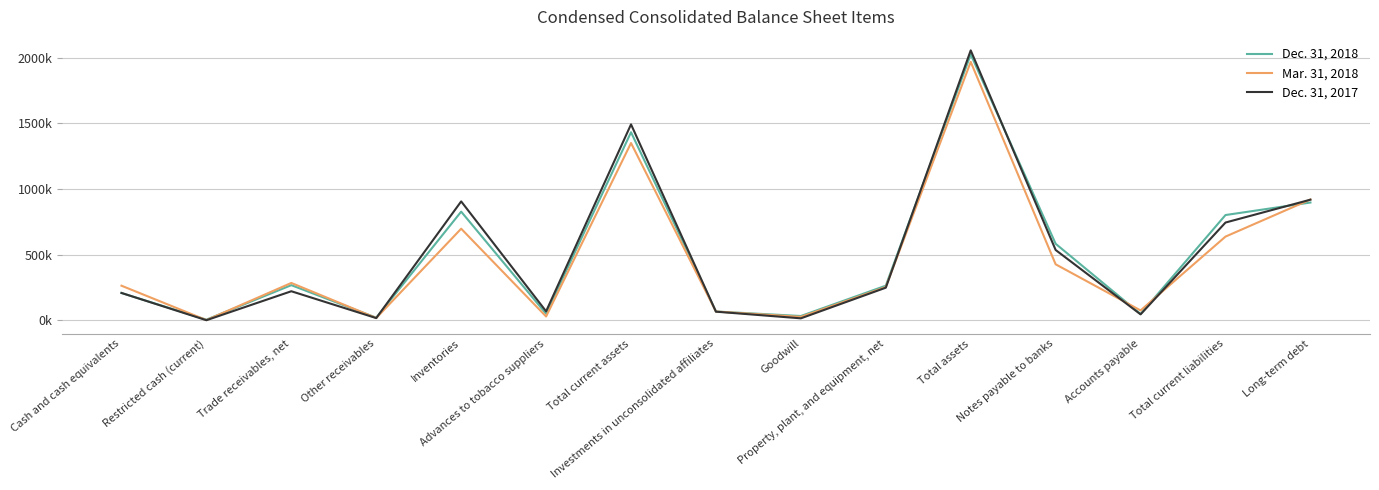

Which category has the lowest value in the Mar. 31, 2018 series?

Restricted cash (current)